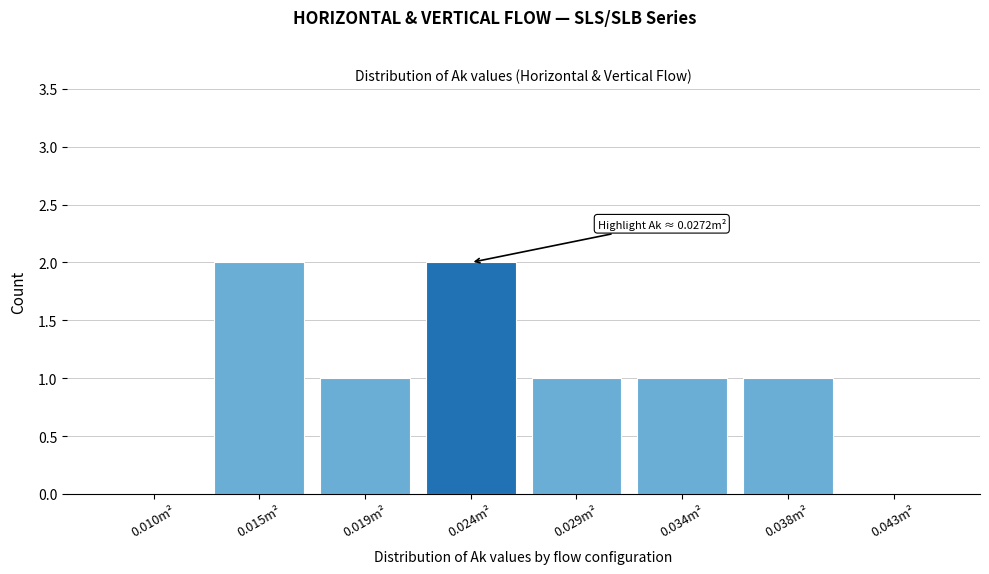

Reading right to left, list all the values displayed in this chart.

0.043m²=0	0.038m²=1	0.034m²=1	0.029m²=1	0.024m²=2	0.019m²=1	0.015m²=2	0.010m²=0